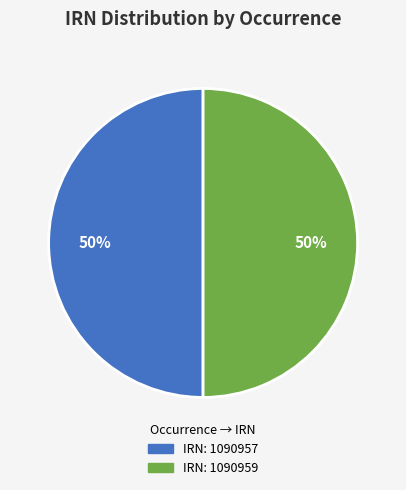

How many slices are in this pie chart?

2